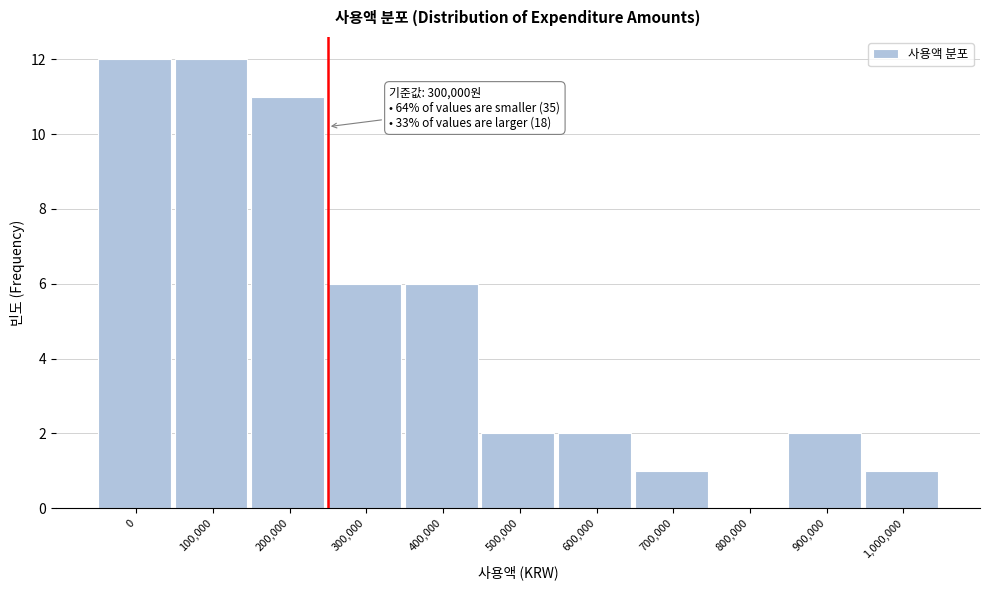

Reading left to right, what are all the values shown in this chart?

0=12	100,000=12	200,000=11	300,000=6	400,000=6	500,000=2	600,000=2	700,000=1	800,000=0	900,000=2	1,000,000=1